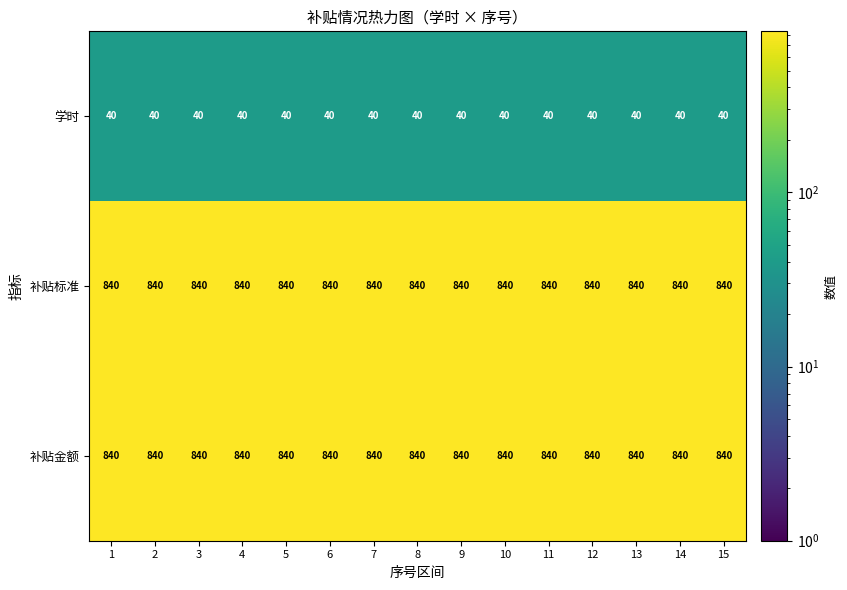

What is the lowest value of the 补贴金额 series?

840